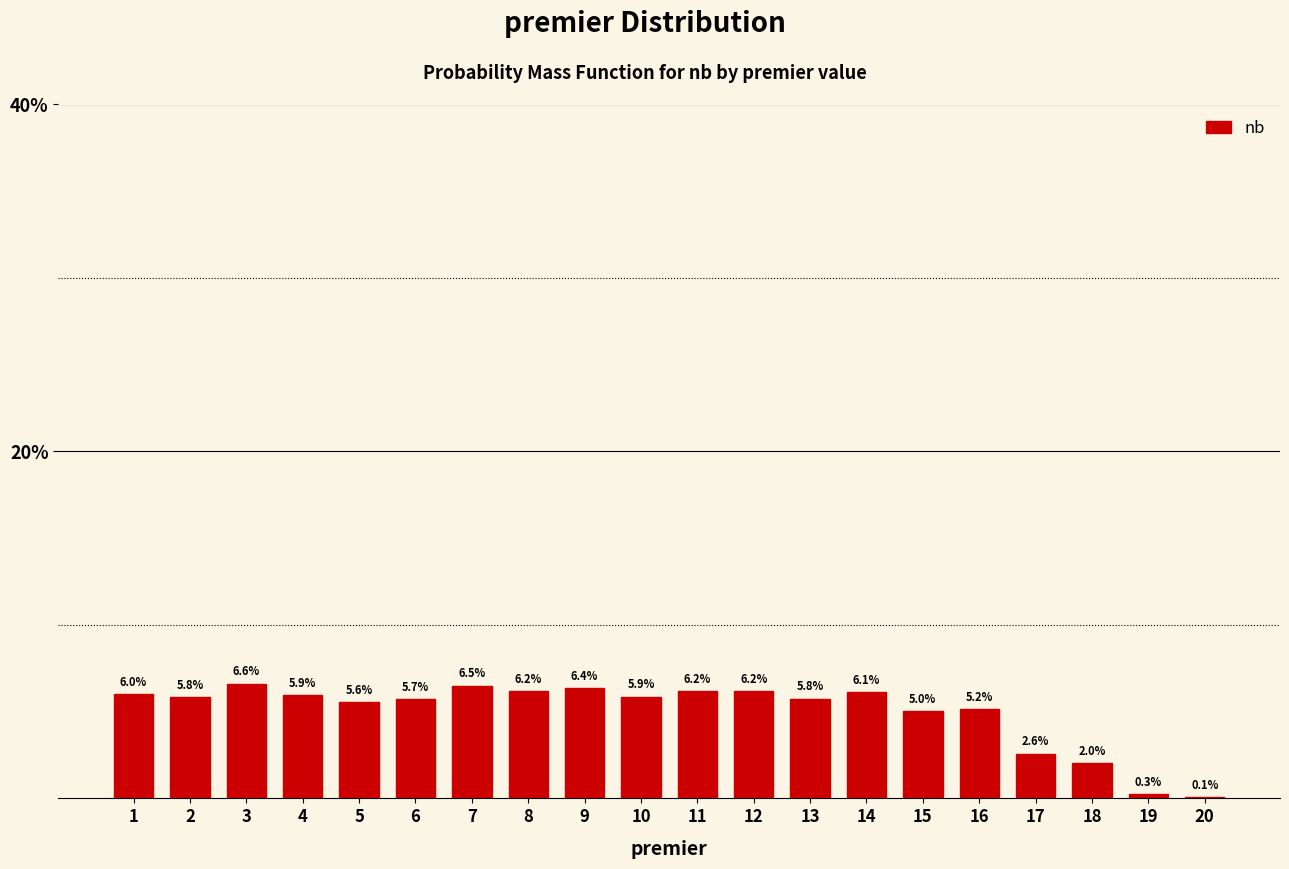

Reading right to left, extract all data points from this chart.

20=0.1	19=0.3	18=2.0	17=2.6	16=5.2	15=5.0	14=6.1	13=5.8	12=6.2	11=6.2	10=5.9	9=6.4	8=6.2	7=6.5	6=5.7	5=5.6	4=5.9	3=6.6	2=5.8	1=6.0